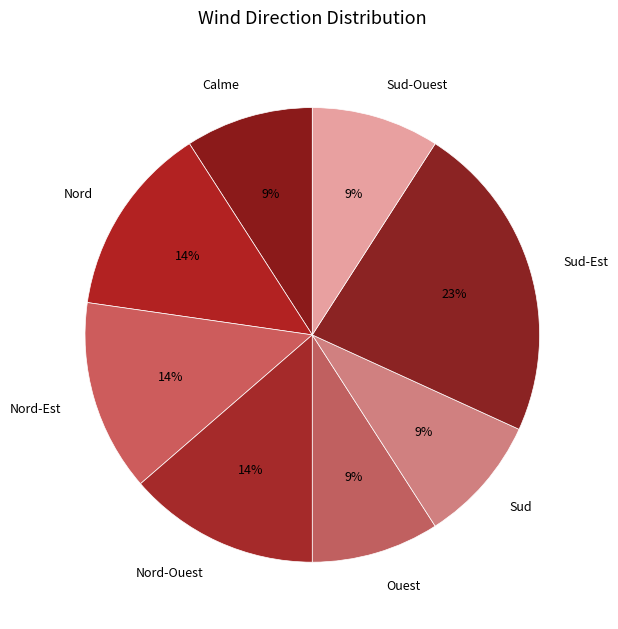

Which slice is the largest?

Sud-Est